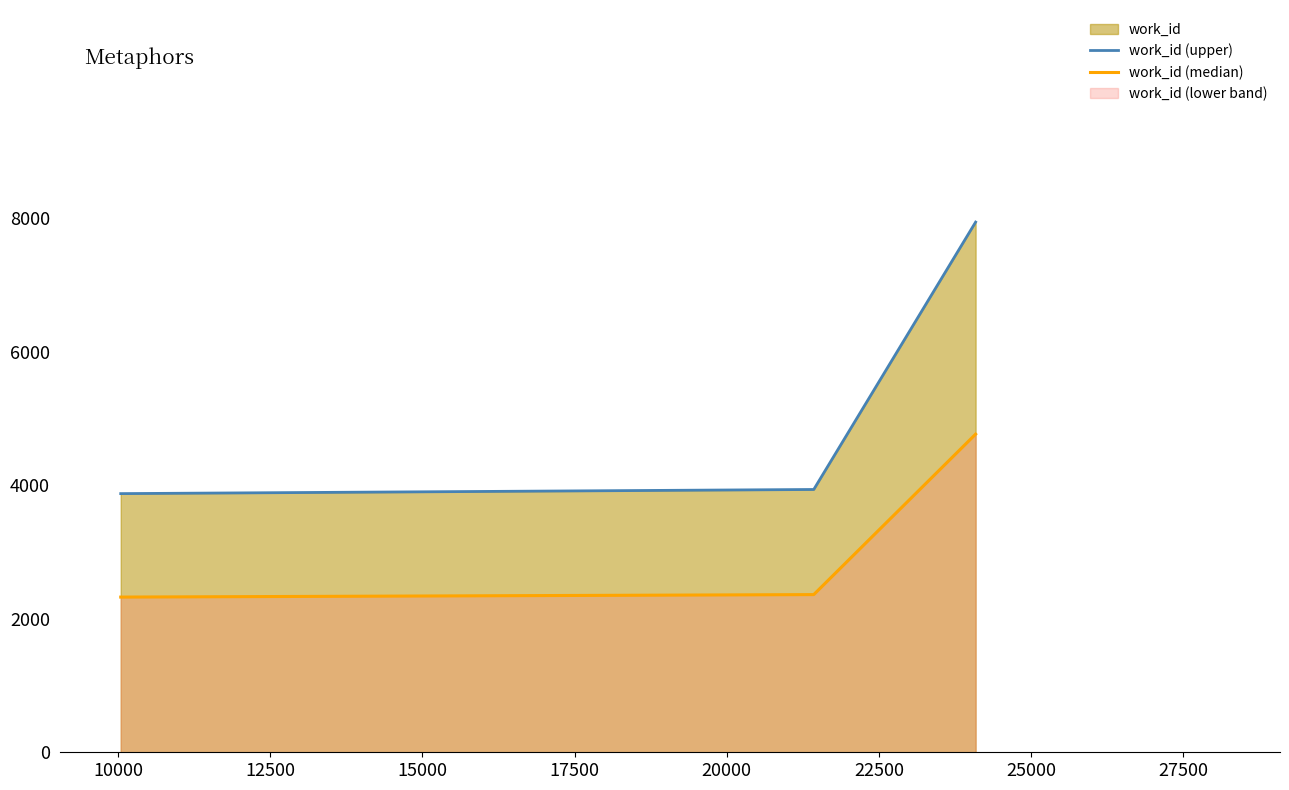

What is the average value of the work_id (upper) series?

5253.0